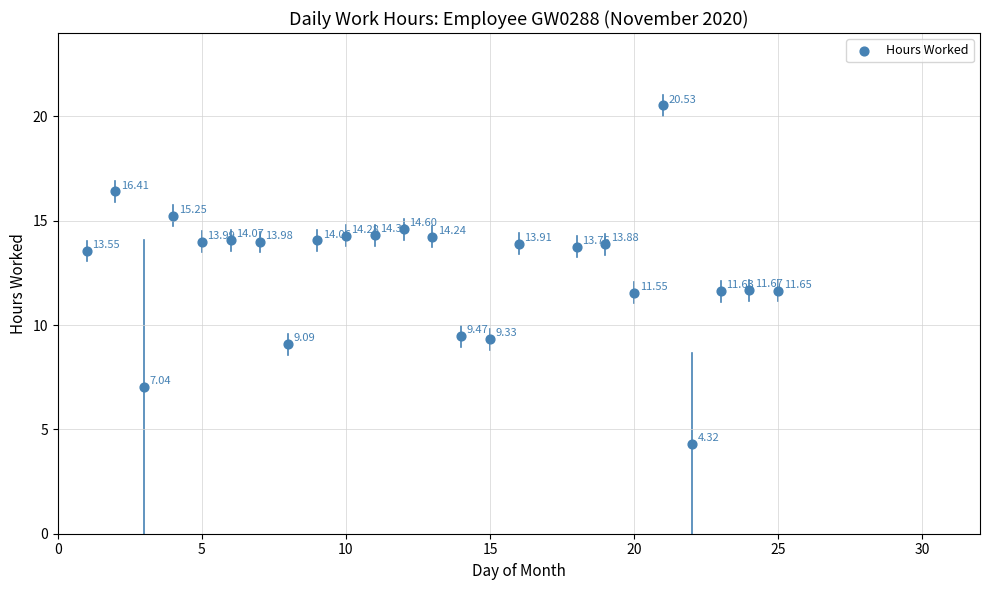

What is the range of X values (max minus min)?

24.0